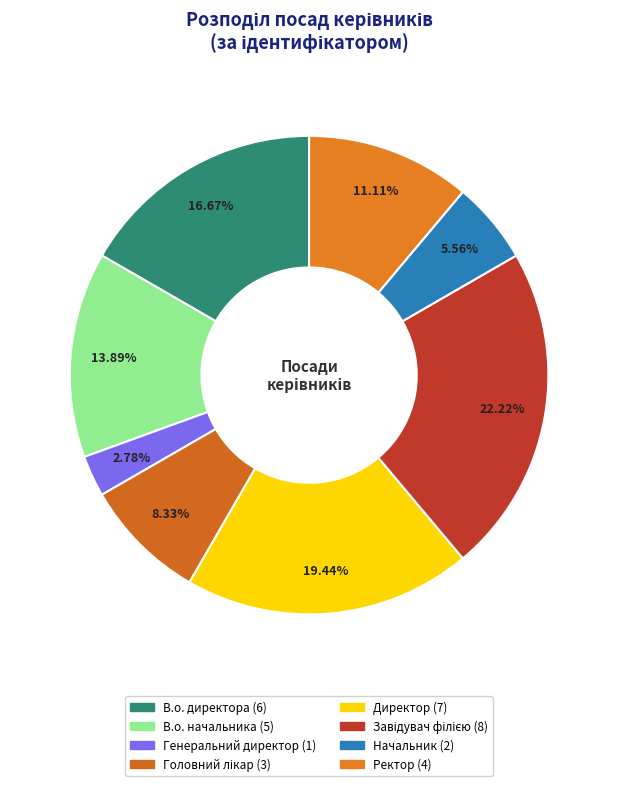

Does Завідувач філією represent more than half of the total?

No